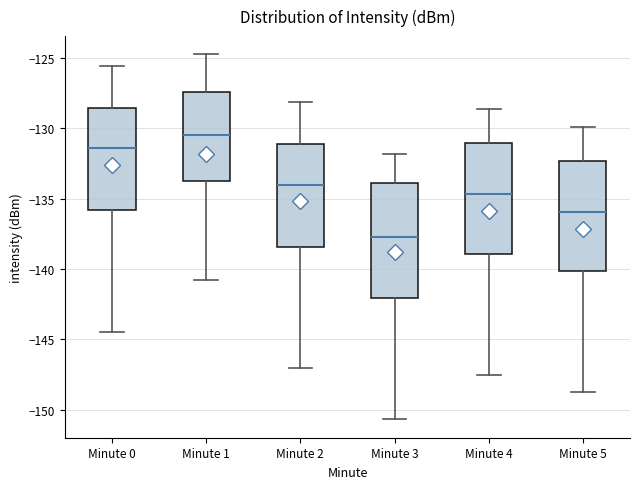

Reading left to right, transcribe this box plot: for each box, give where its median line is, the range the box spans, and where its two whiskers end, as read against the y-axis. The values are not printed on the chart, so give them approximately, as read against the axis.

Minute 0: median -131.5, box -136.0 to -128.5, whiskers -144.5 to -125.5
Minute 1: median -130.5, box -133.5 to -127.5, whiskers -141.0 to -124.5
Minute 2: median -134.0, box -138.5 to -131.0, whiskers -147.0 to -128.0
Minute 3: median -137.5, box -142.0 to -134.0, whiskers -150.5 to -132.0
Minute 4: median -134.5, box -139.0 to -131.0, whiskers -147.5 to -128.5
Minute 5: median -136.0, box -140.0 to -132.5, whiskers -149.0 to -130.0